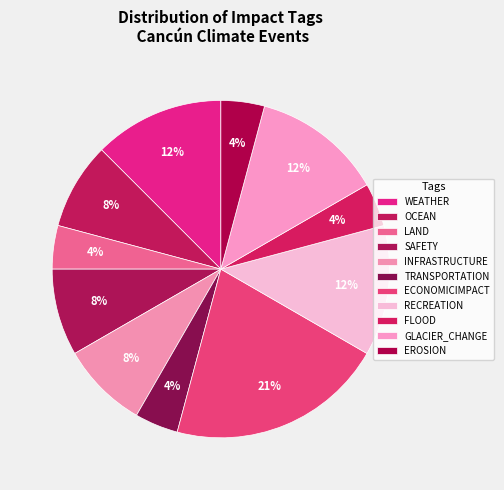

To the nearest percent, what is the average slice percentage?

9%